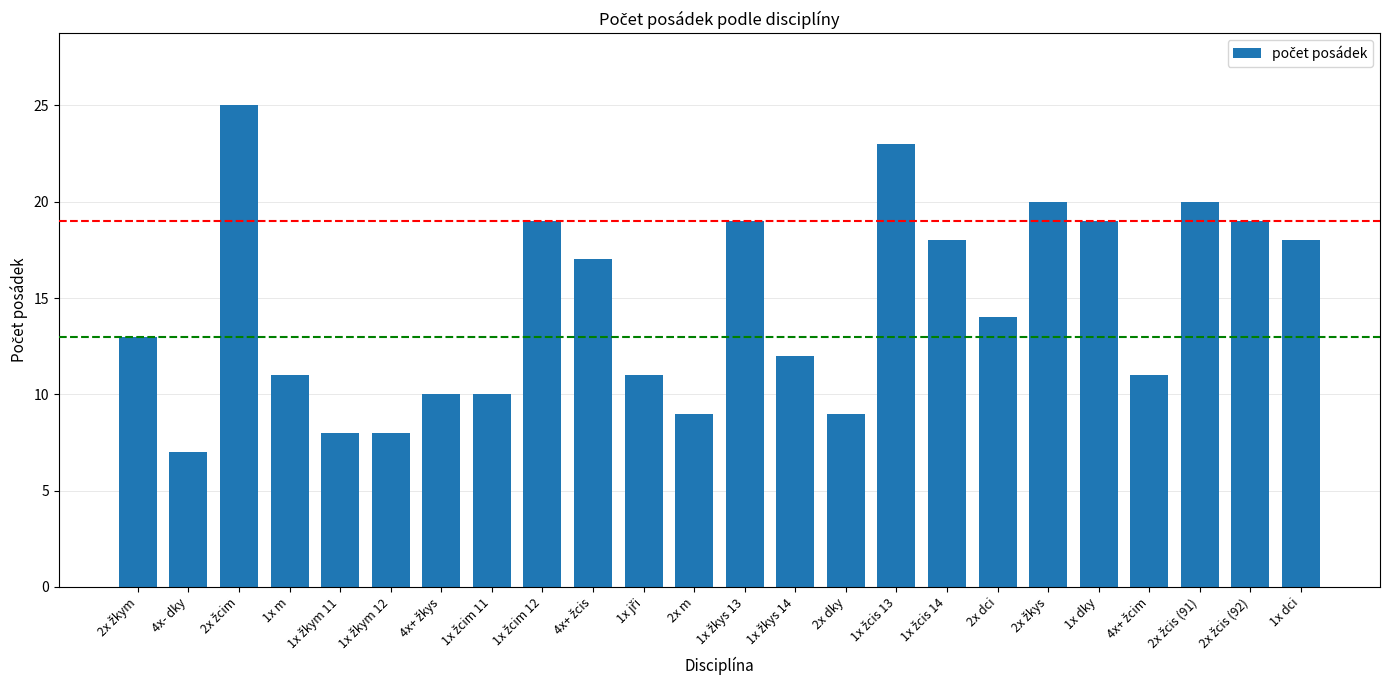

What is the label of the 5th bar from the right?

1x dky